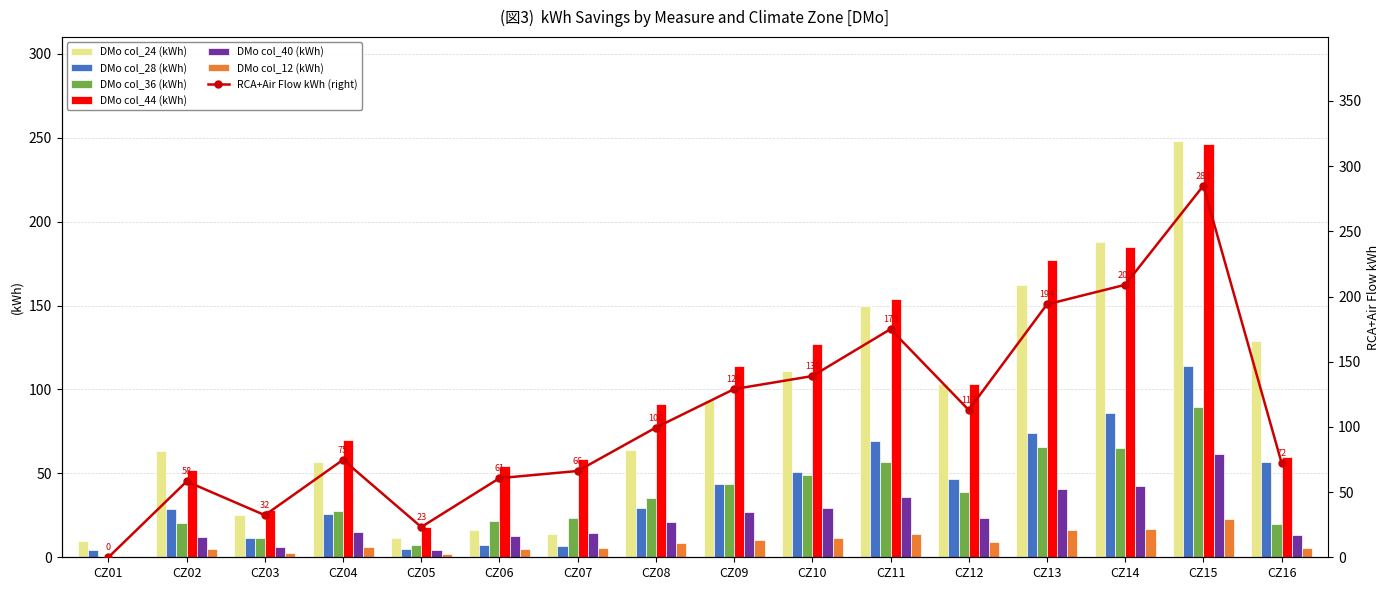

What is the value of the DMo col_36 (kWh) bar at the 11th from the left?

56.9